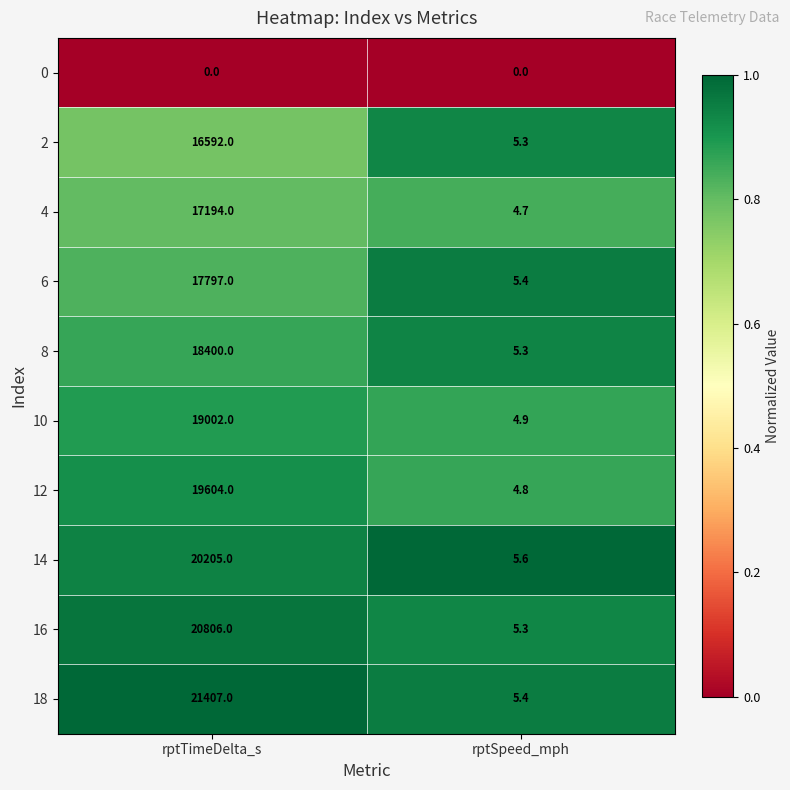

Which series has the largest total across all categories?

18